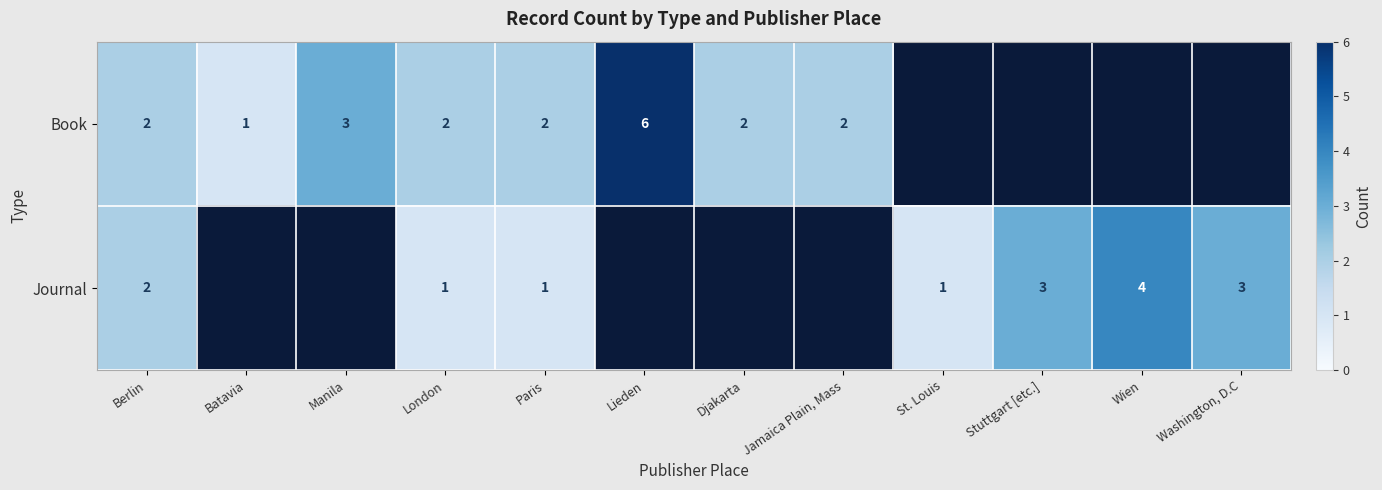

What is the total value across all series at Paris?

3